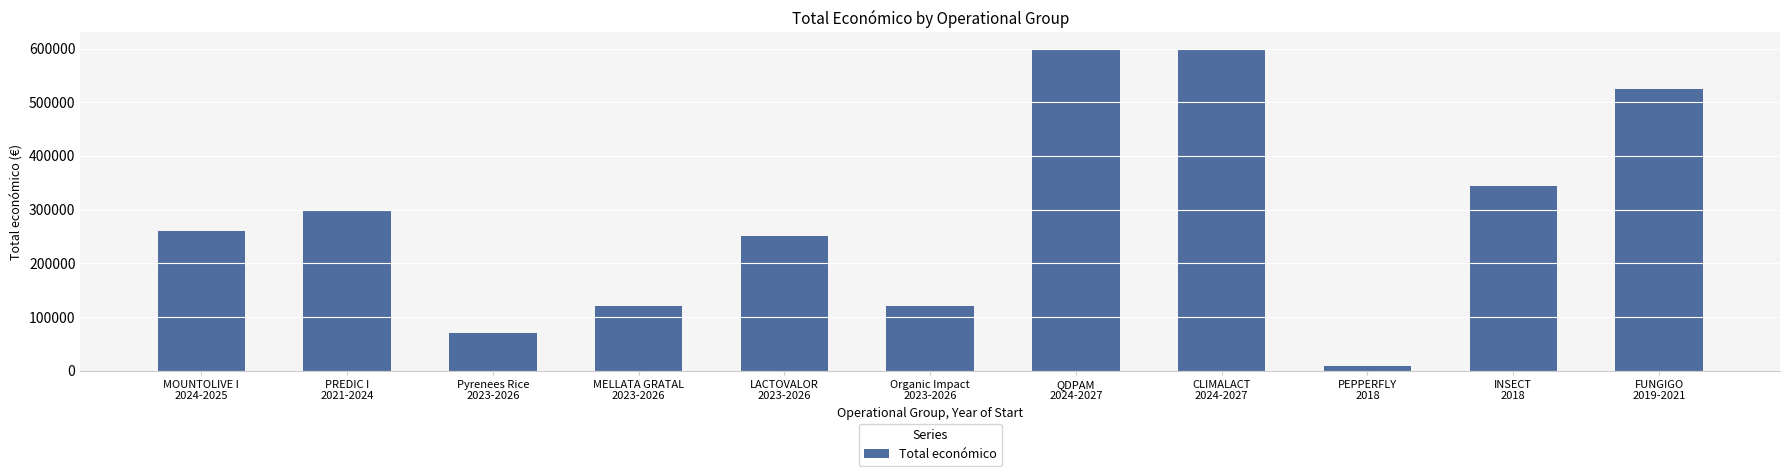

What is the value of the 1st bar from the left?

259477